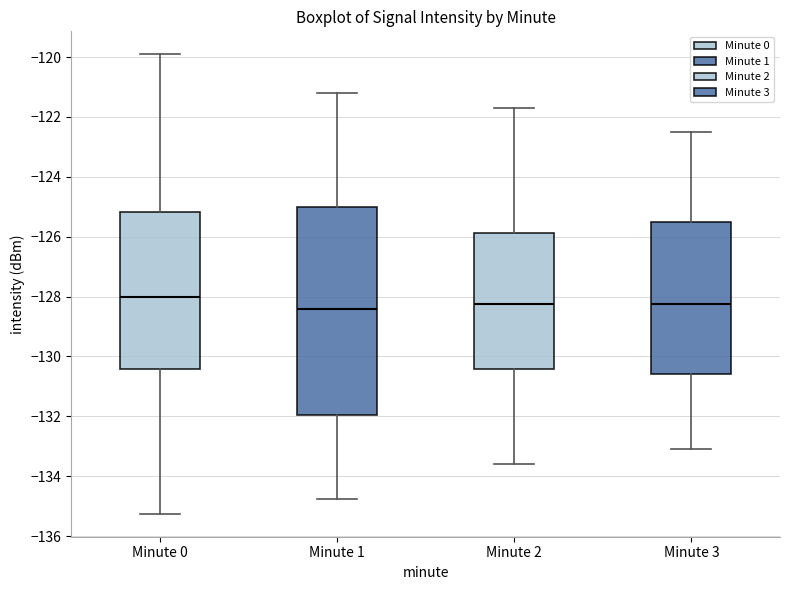

Where does the upper whisker of the box for Minute 1 end on the y-axis? The values are not printed on the chart, so give them approximately, as read against the axis.

-121.2